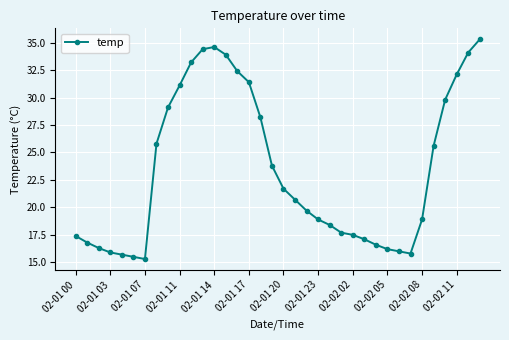

Count the number of categories in the chart.

36